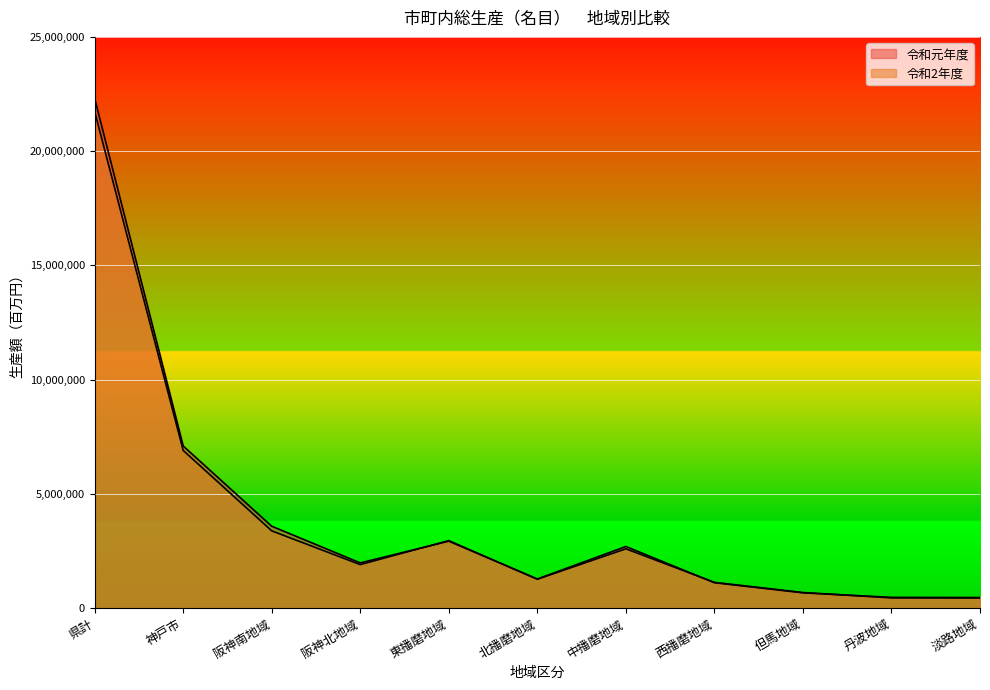

List the series in order of their peak value, highest first.

令和元年度, 令和2年度